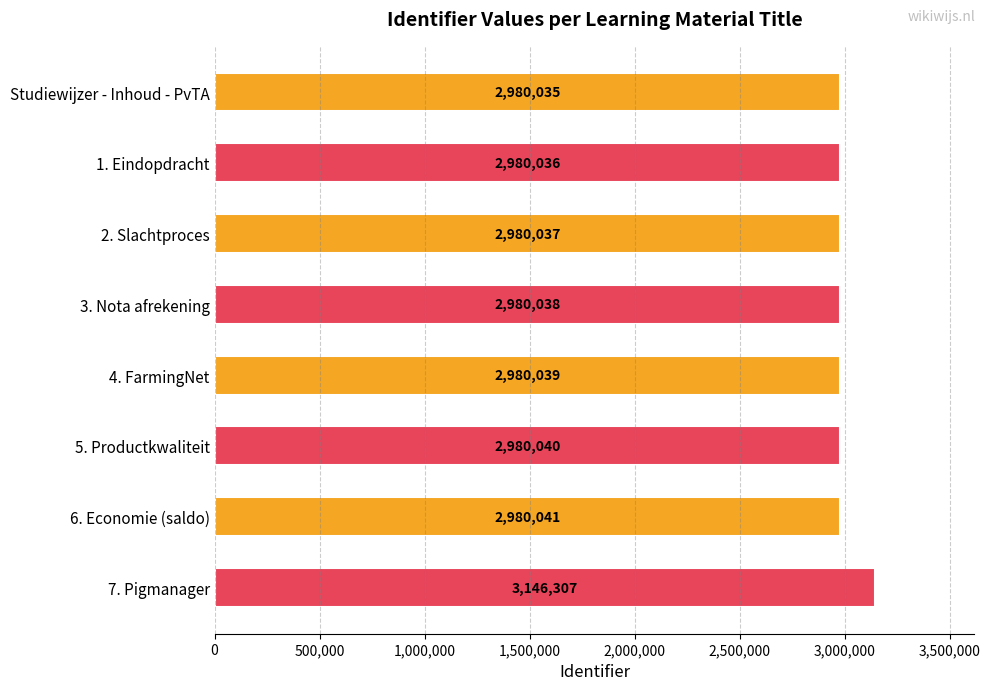

What is the difference between the maximum and second lowest values?

166271